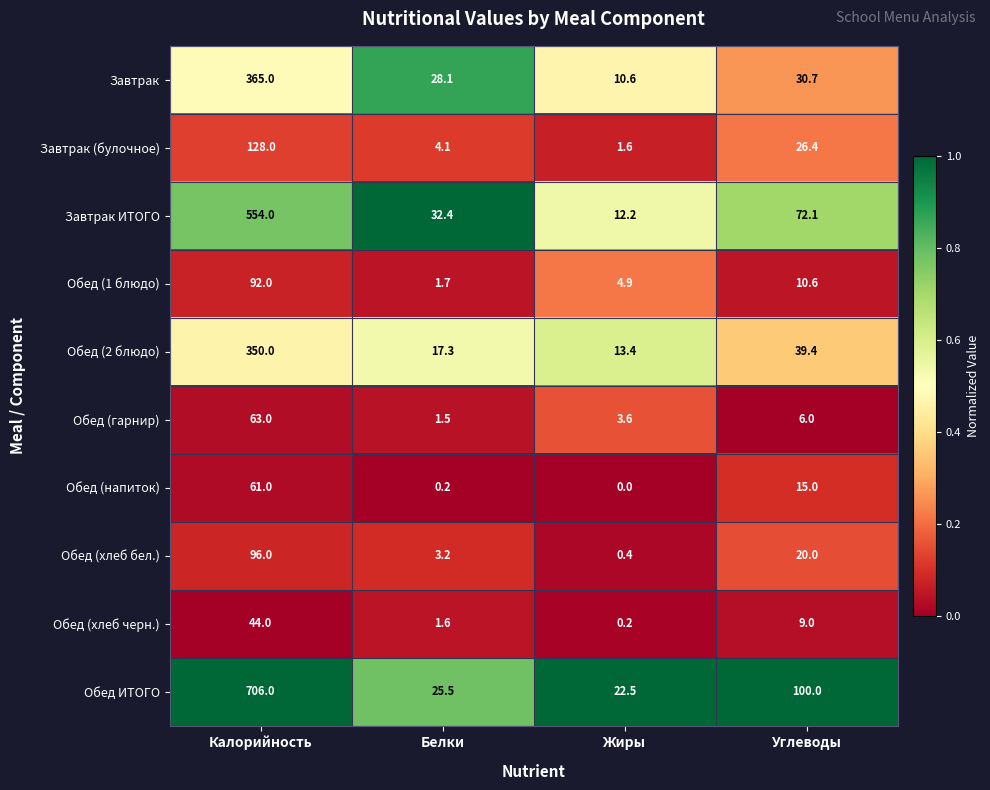

What is the total value across all series at Углеводы?

329.2